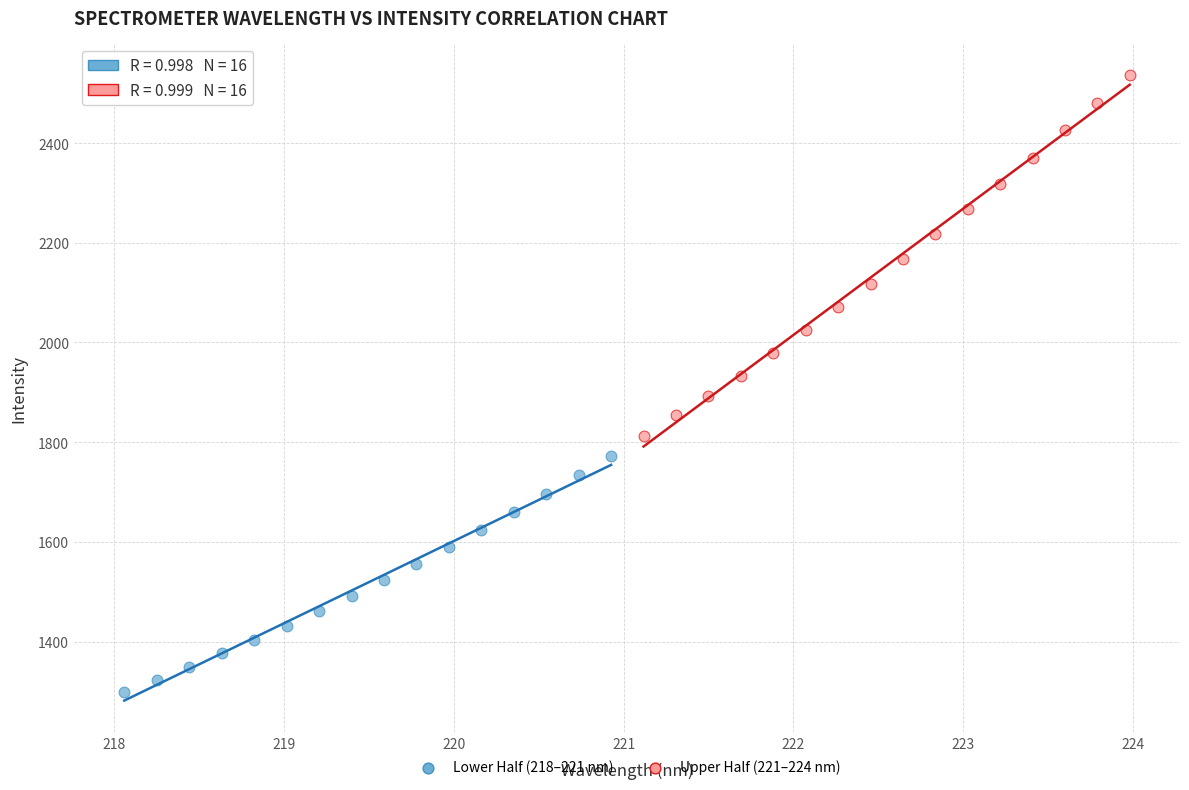

Which series reaches the maximum Y coordinate?

Upper Half (221–224 nm)